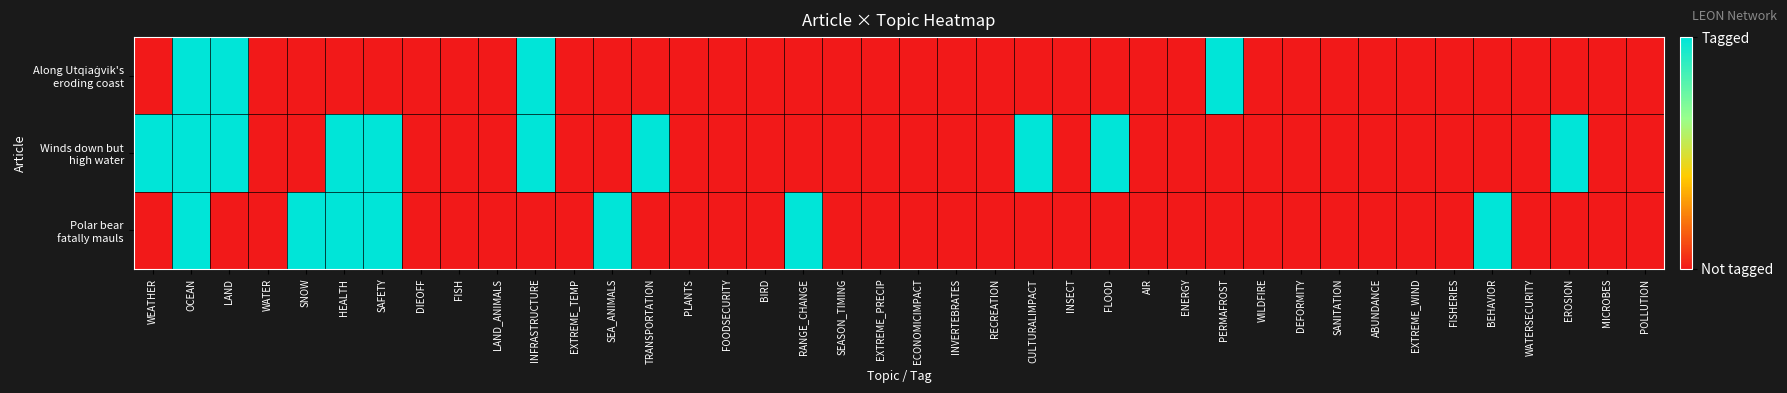

Which series has the largest total across all categories?

Winds down but high water